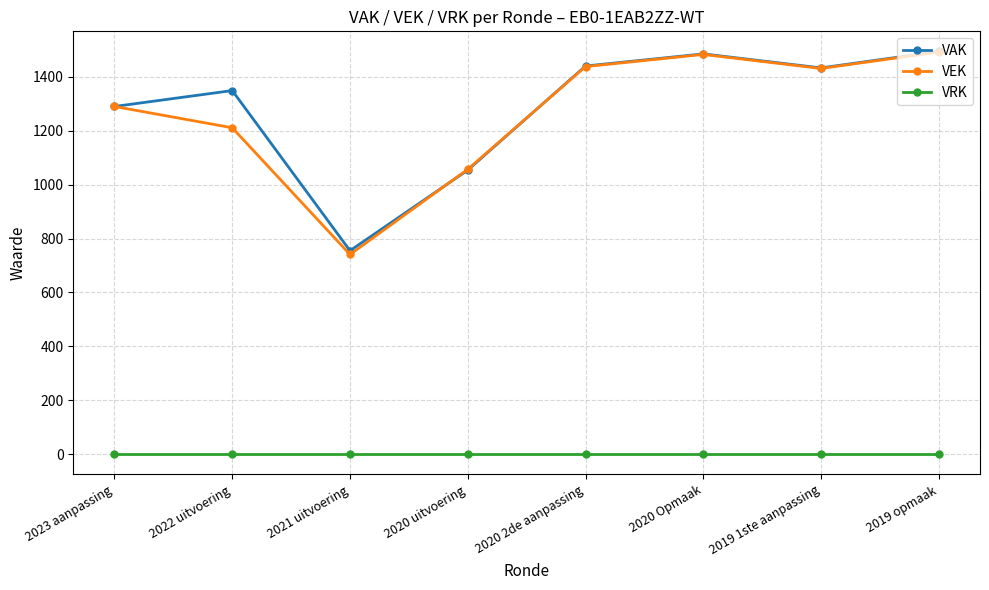

Where is the first local minimum for VEK?

2021 uitvoering